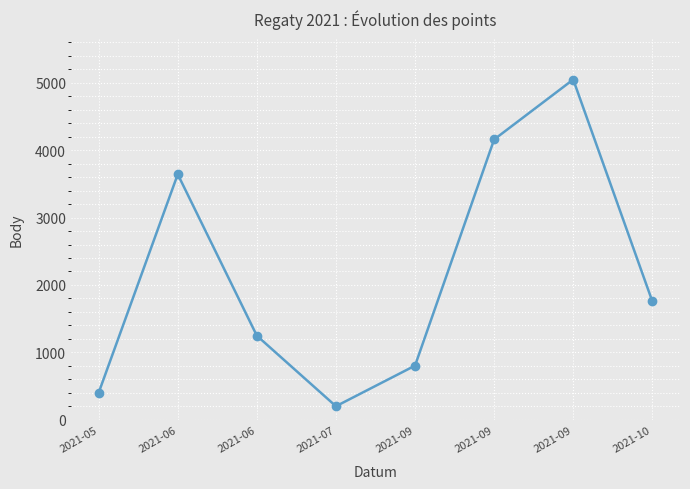

What is the value of the 8th point from the left?

1758